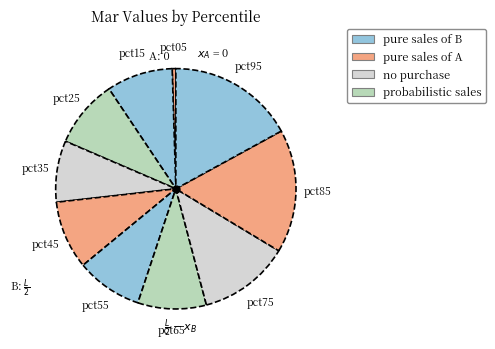

What is the smallest slice in the pie chart?

pct05